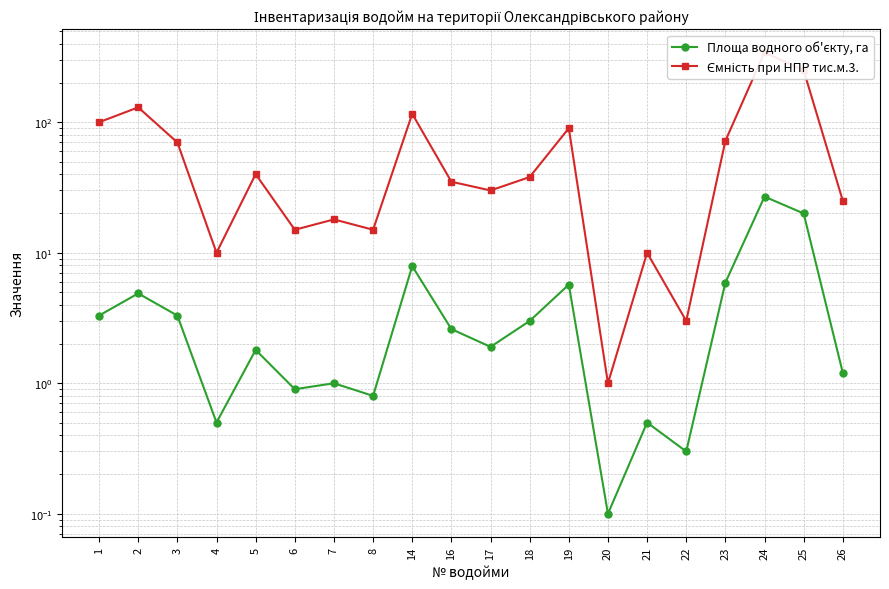

Where is the first local minimum for Площа водного об'єкту, га?

4